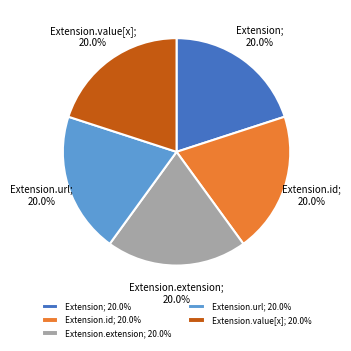

To the nearest percent, what is the average slice percentage?

20%